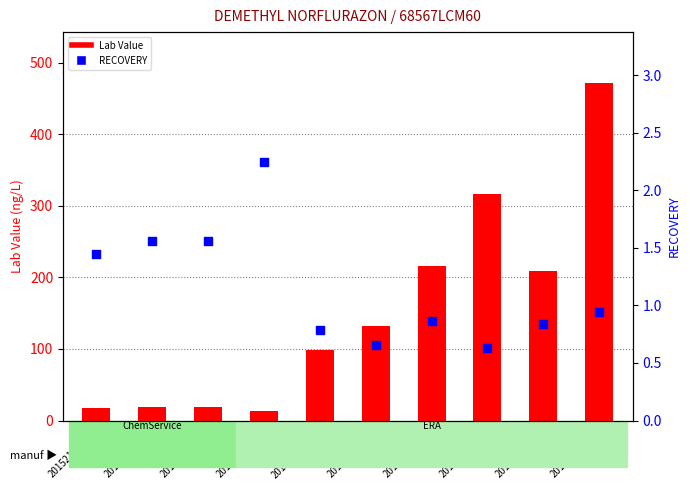

What are all the series names shown in the legend?

Lab Value, RECOVERY